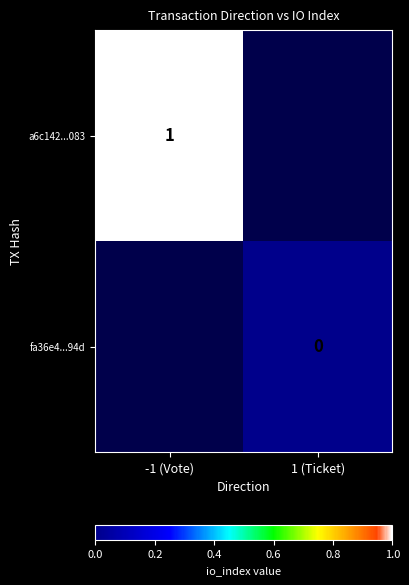

The a6c142...083 series shows 1 at -1 (Vote). True or false?

True